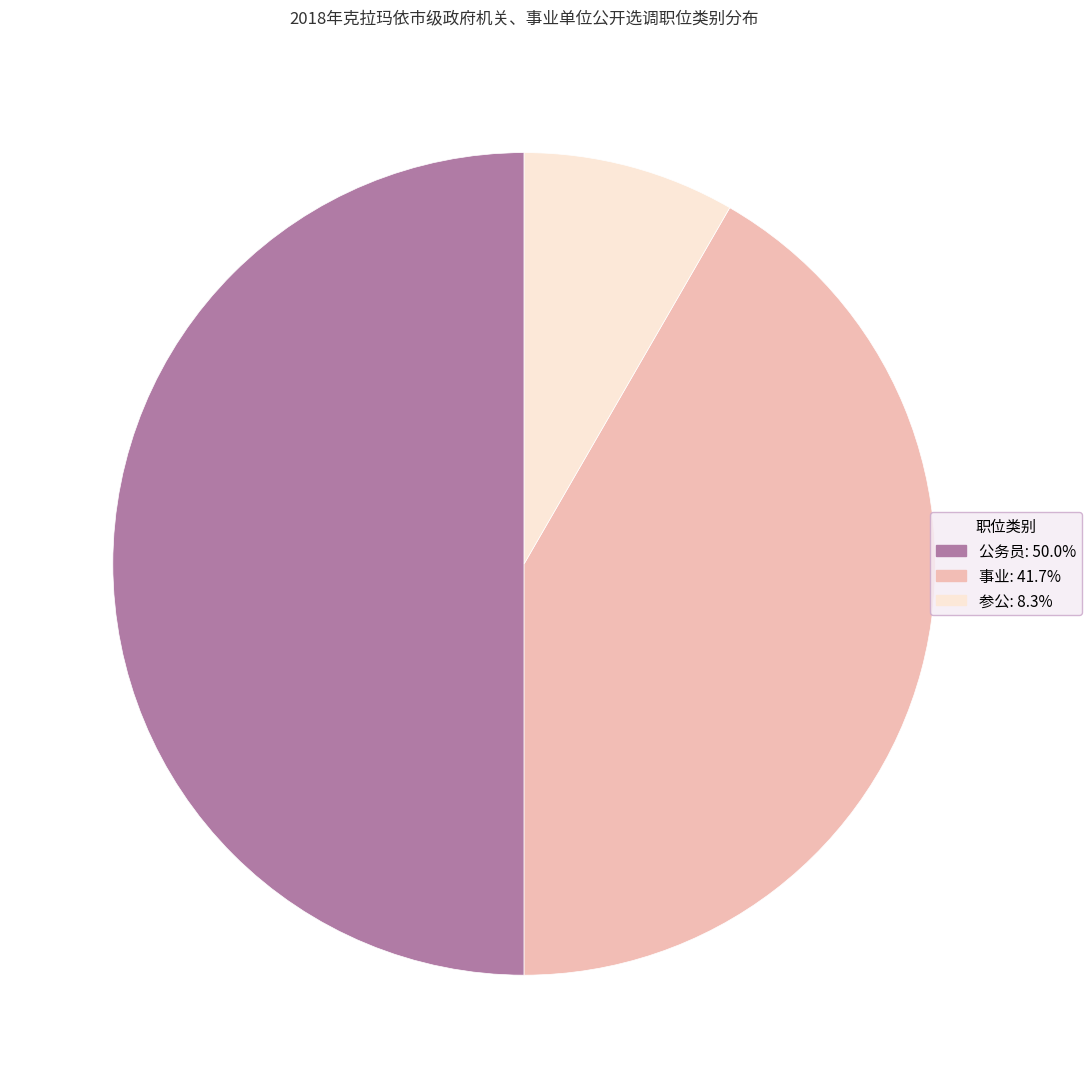

Rank the categories by value from lowest to highest.

参公, 事业, 公务员